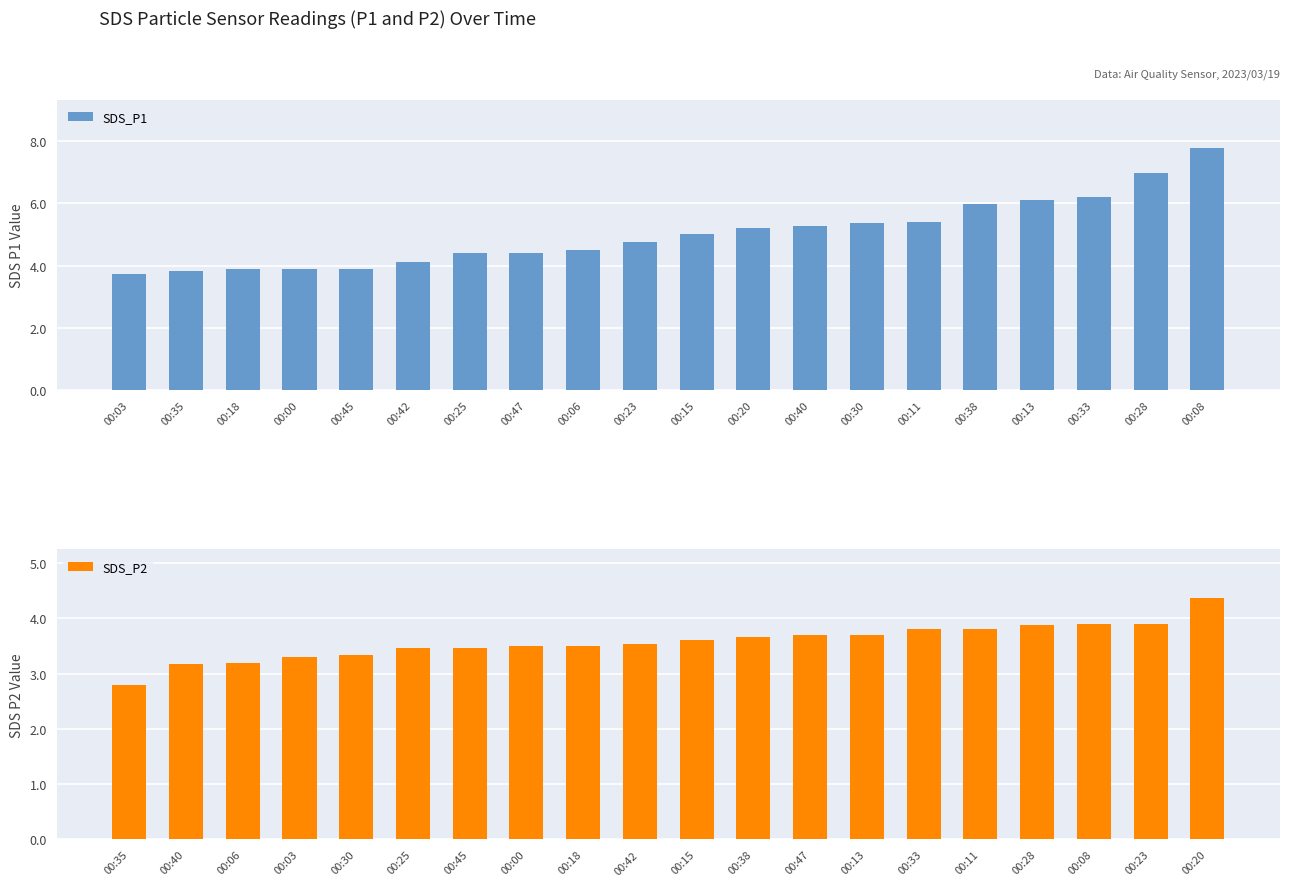

Which series has the largest total across all categories?

SDS_P1